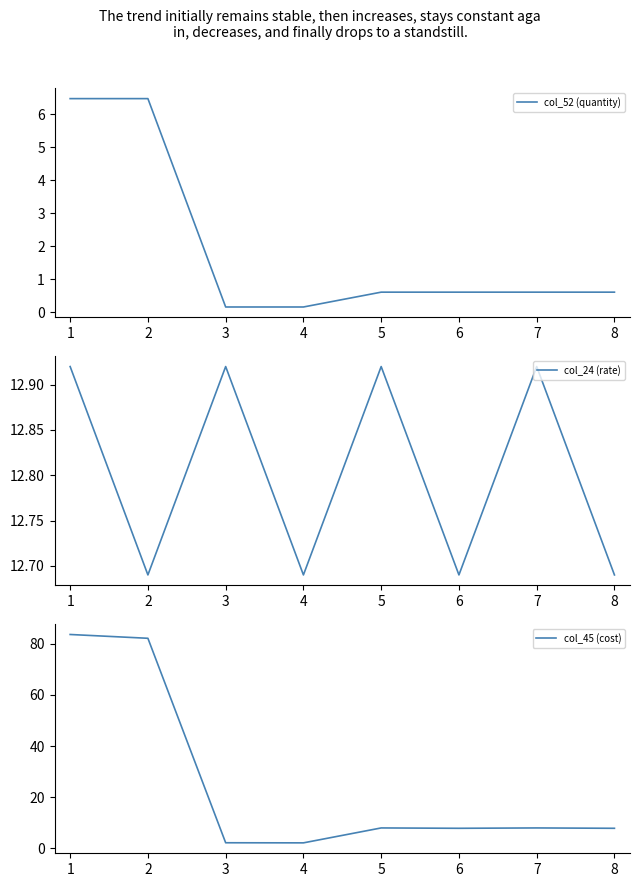

Is it true that col_52 (quantity) equals 0.2 at 5?

False